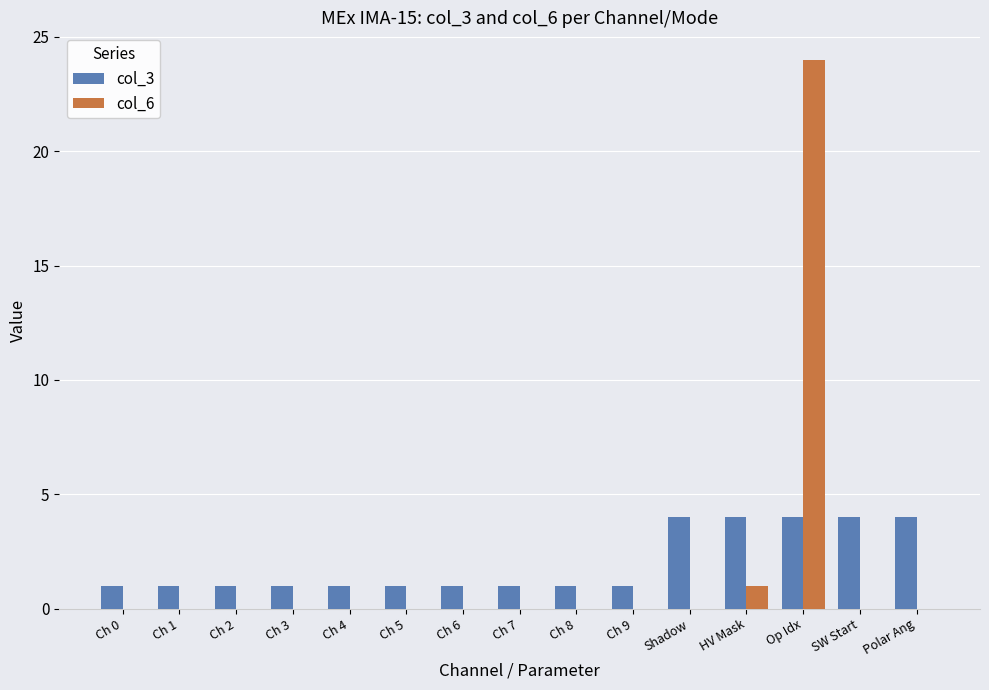

At which category is the sum across all series the highest?

Op Idx